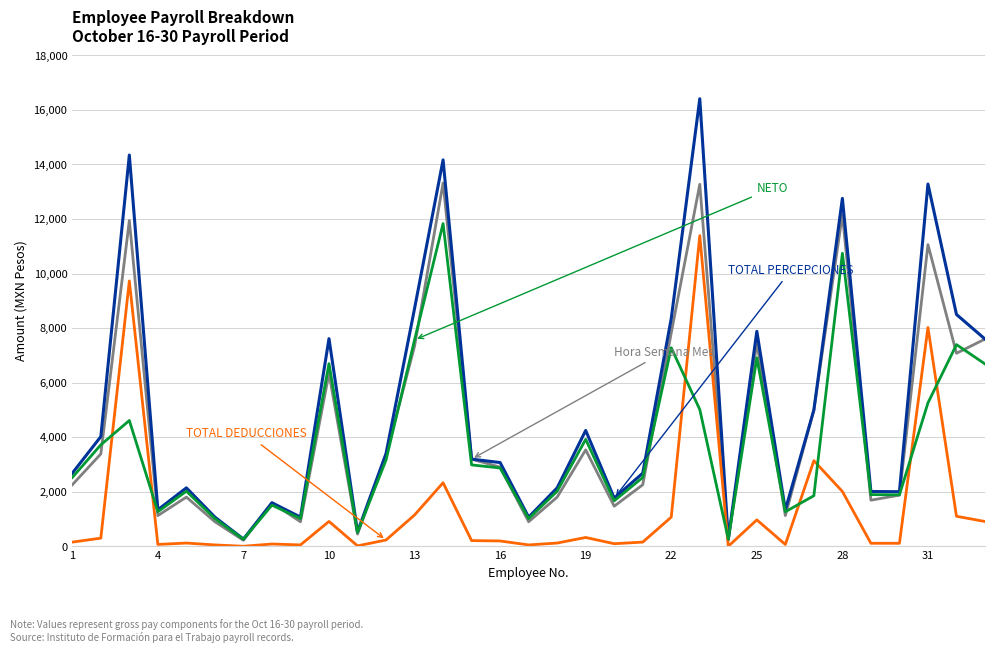

What is the greatest value displayed?

16409.1